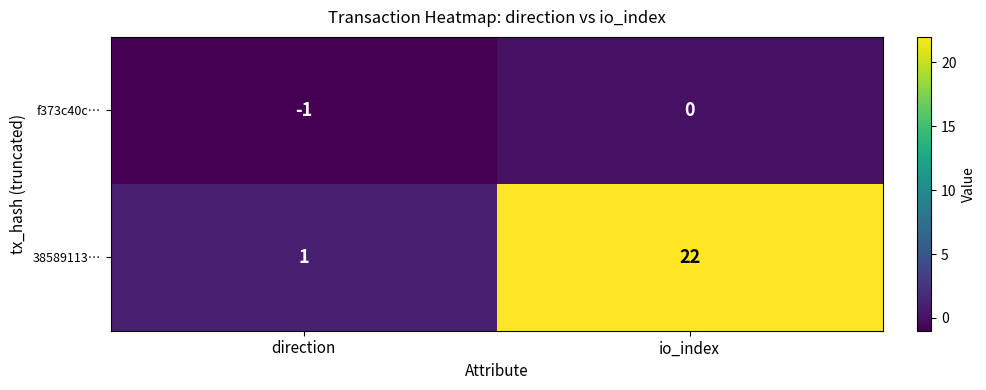

What is the difference between the maximum and minimum values in the 38589113… series?

21